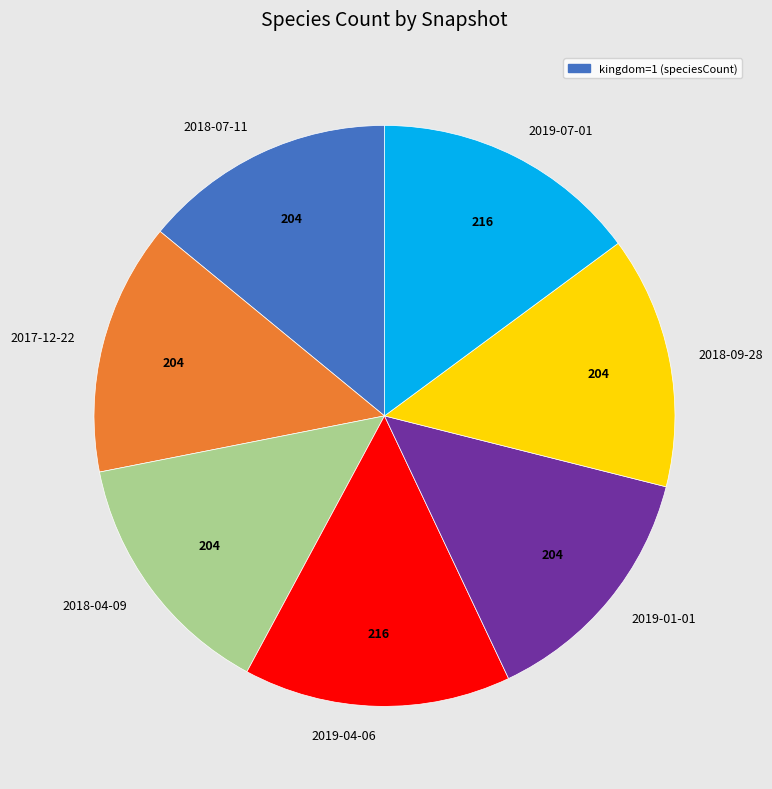

Is the sum of 2017-12-22 and 2019-04-06 greater than half?

No